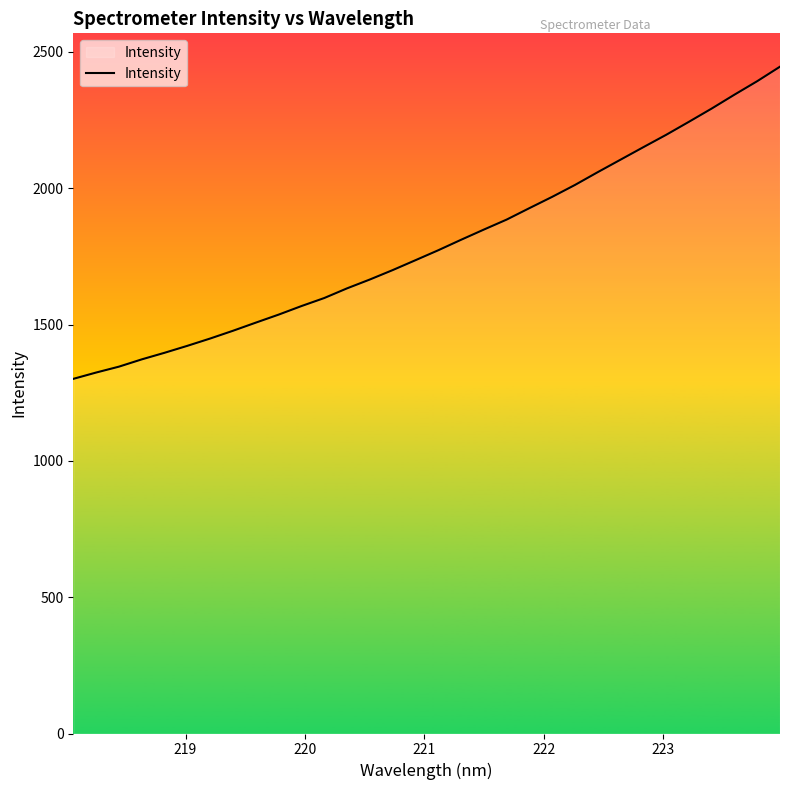

What is the difference between the maximum and minimum values?

1145.0